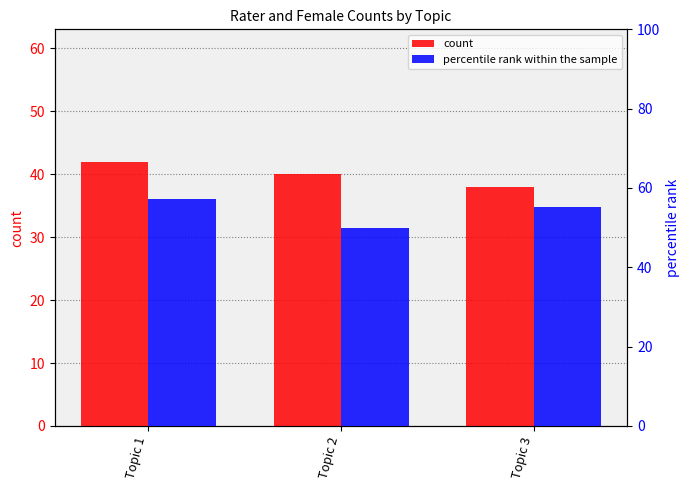

Reading left to right, what are all the values shown in this chart?

count: Topic 1=42.0	Topic 2=40.0	Topic 3=38.0
percentile rank within the sample: Topic 1=57.1	Topic 2=50.0	Topic 3=55.3